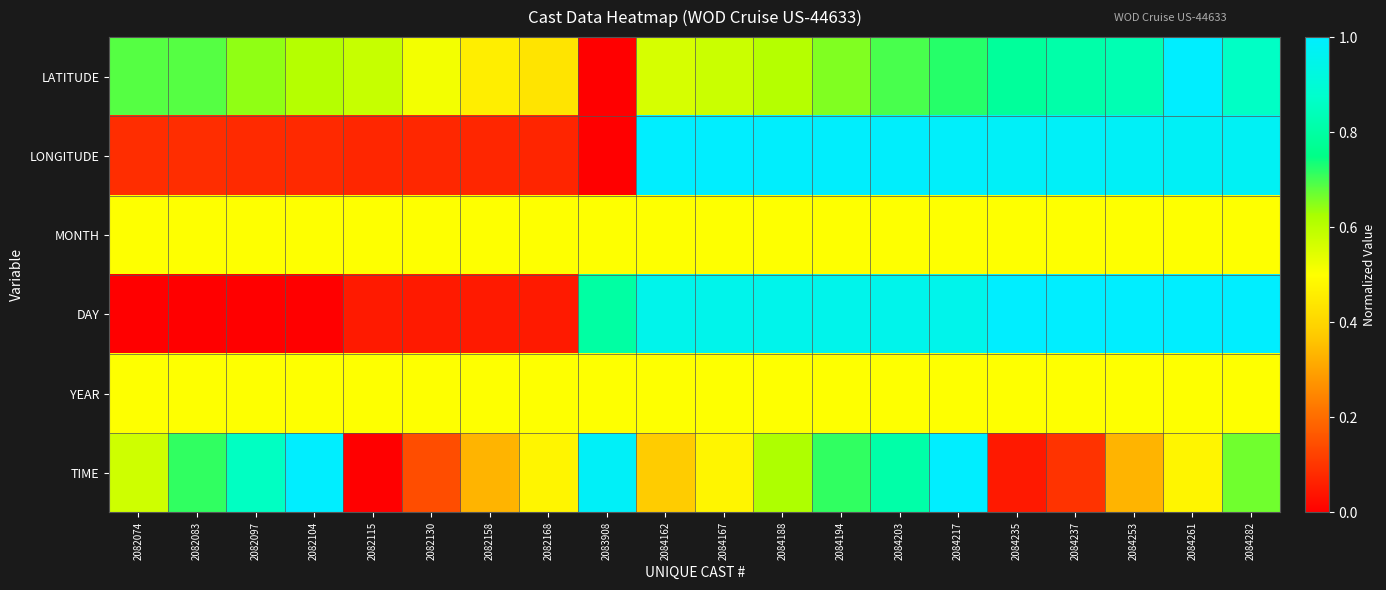

Between 2084167 and 2084203, which is larger?

2084203